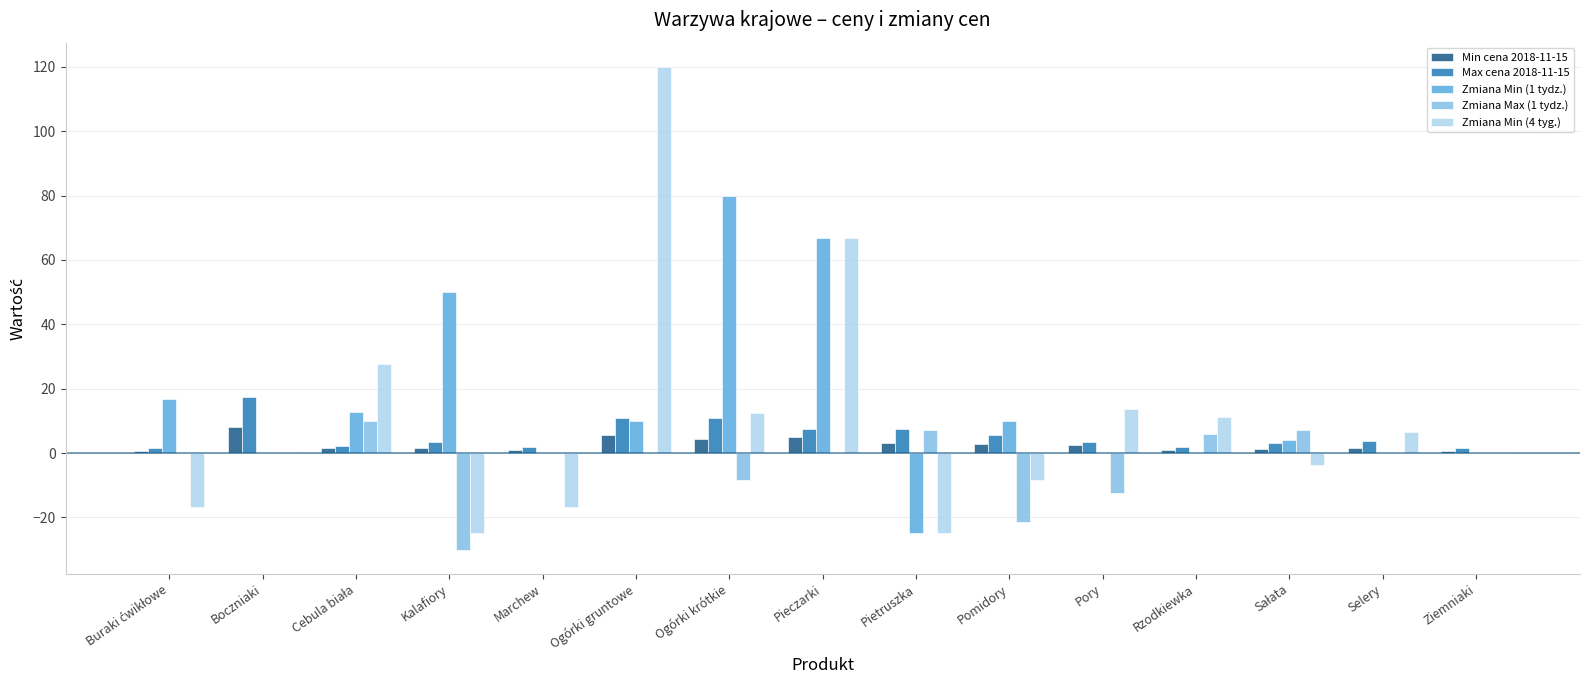

What is the maximum value shown in the chart?

120.0